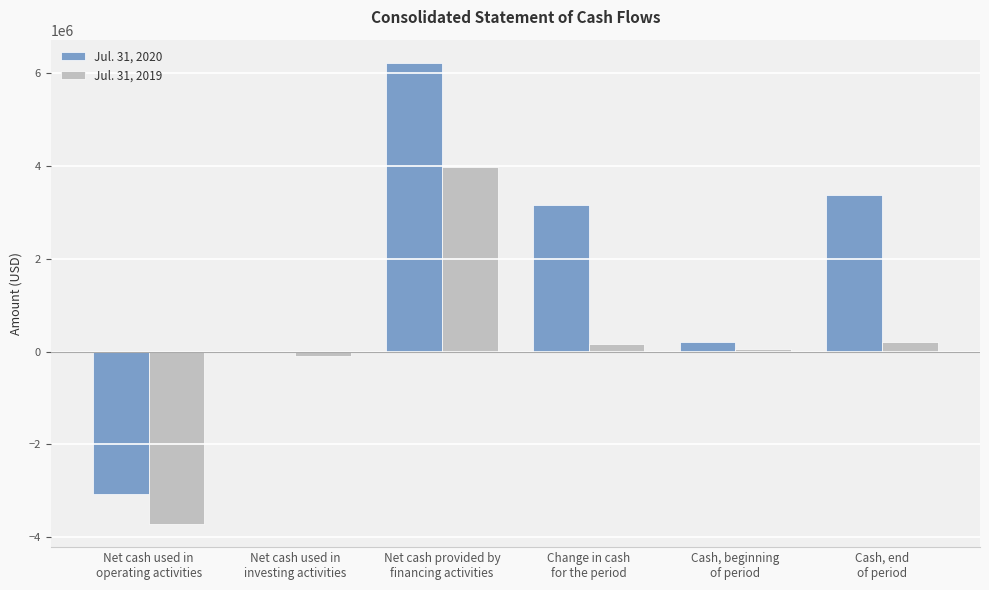

How many groups of bars are there?

6